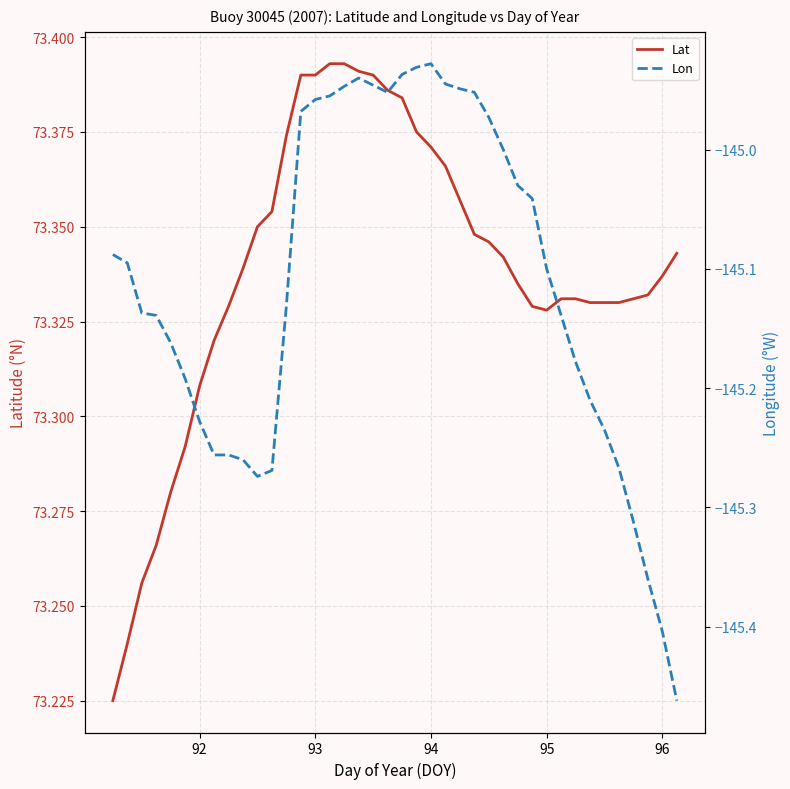

What is the average value of the Lon series?

-145.1